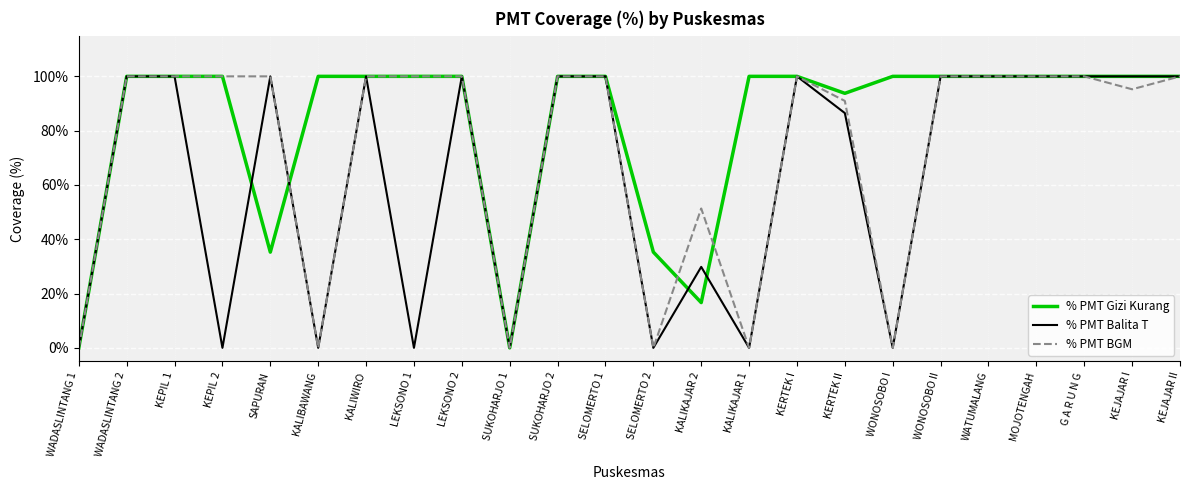

Between KALIKAJAR 2 and WATUMALANG, which series saw the biggest shift?

% PMT Gizi Kurang